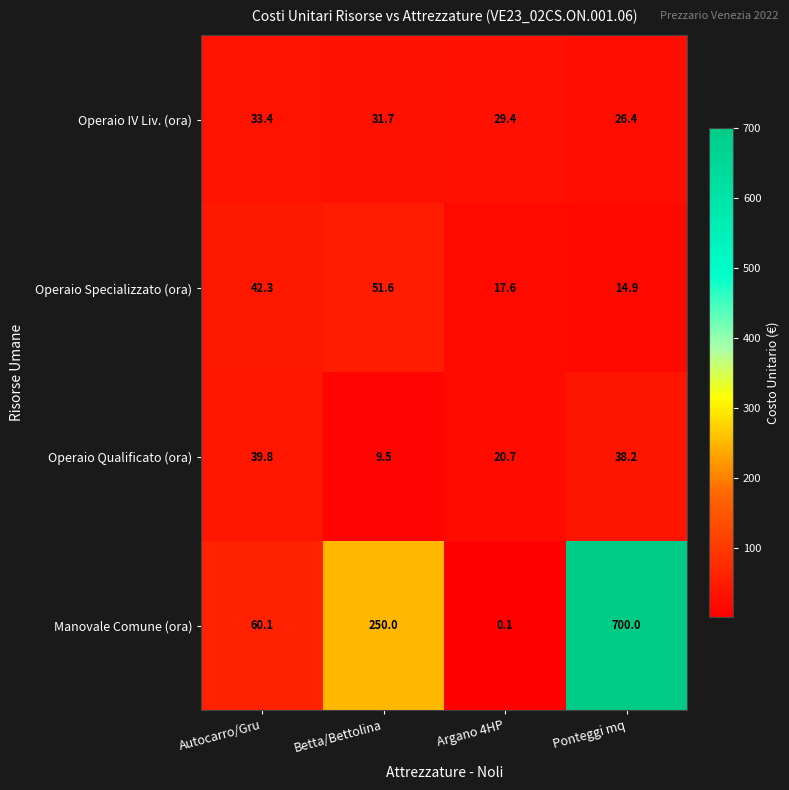

What is the sum of all Manovale Comune (ora) values?

1010.2